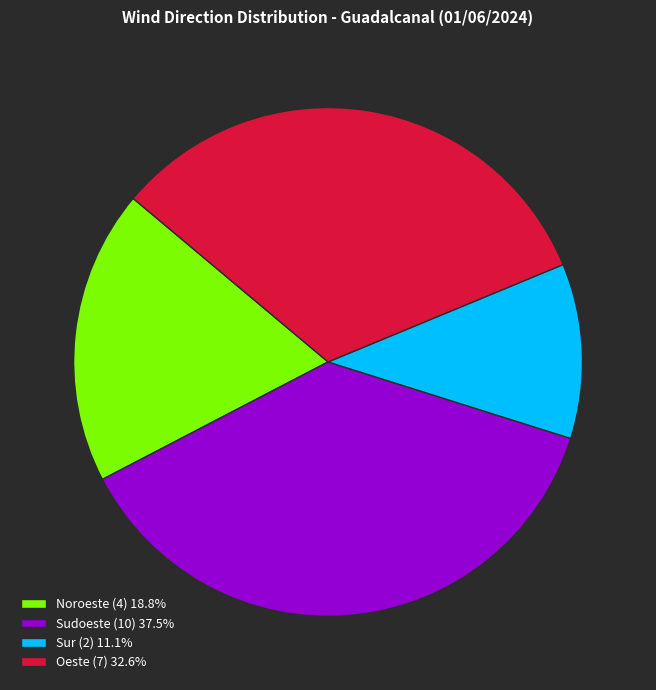

Do Sudoeste (10) 37.5% and Oeste (7) 32.6% together represent more than half of the pie?

Yes